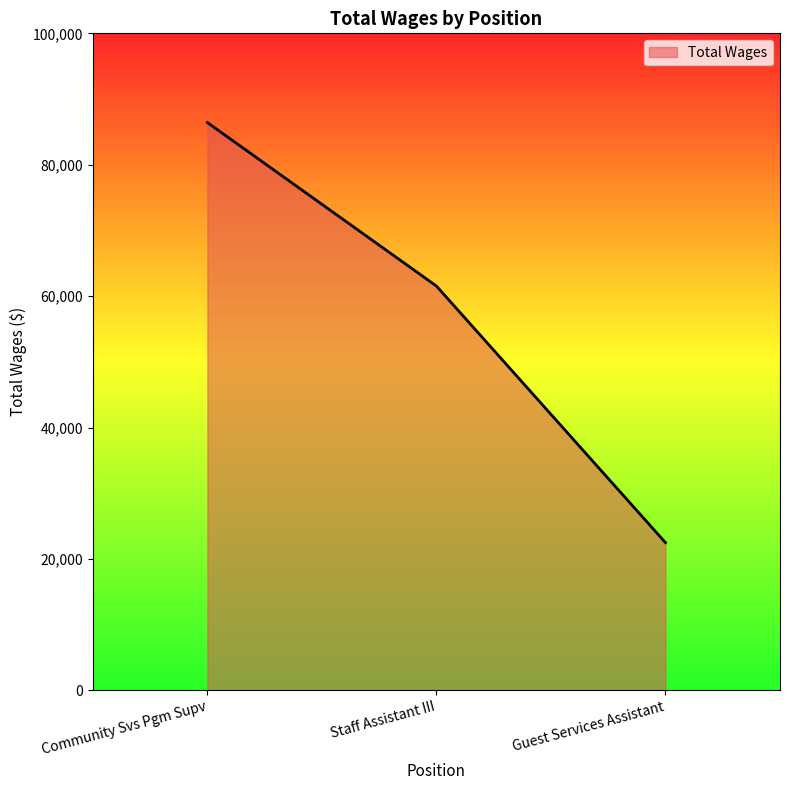

Which label corresponds to the largest value in the chart?

Community Svs Pgm Supv